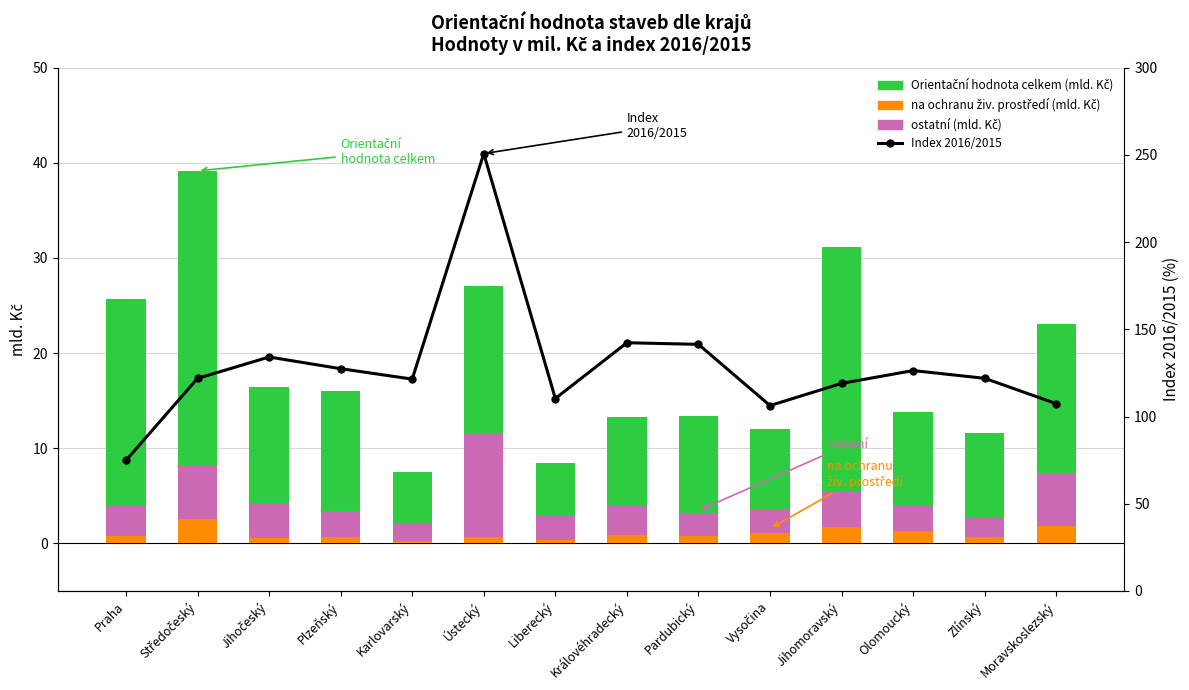

How many categories are shown in the chart?

14